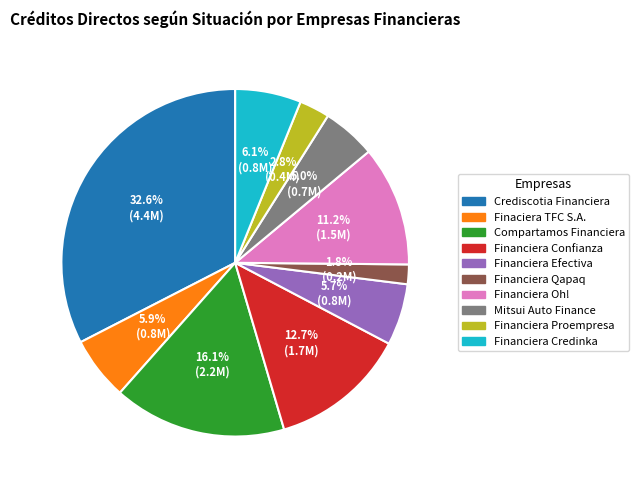

To the nearest percent, what portion does Financiera Credinka represent?

6%